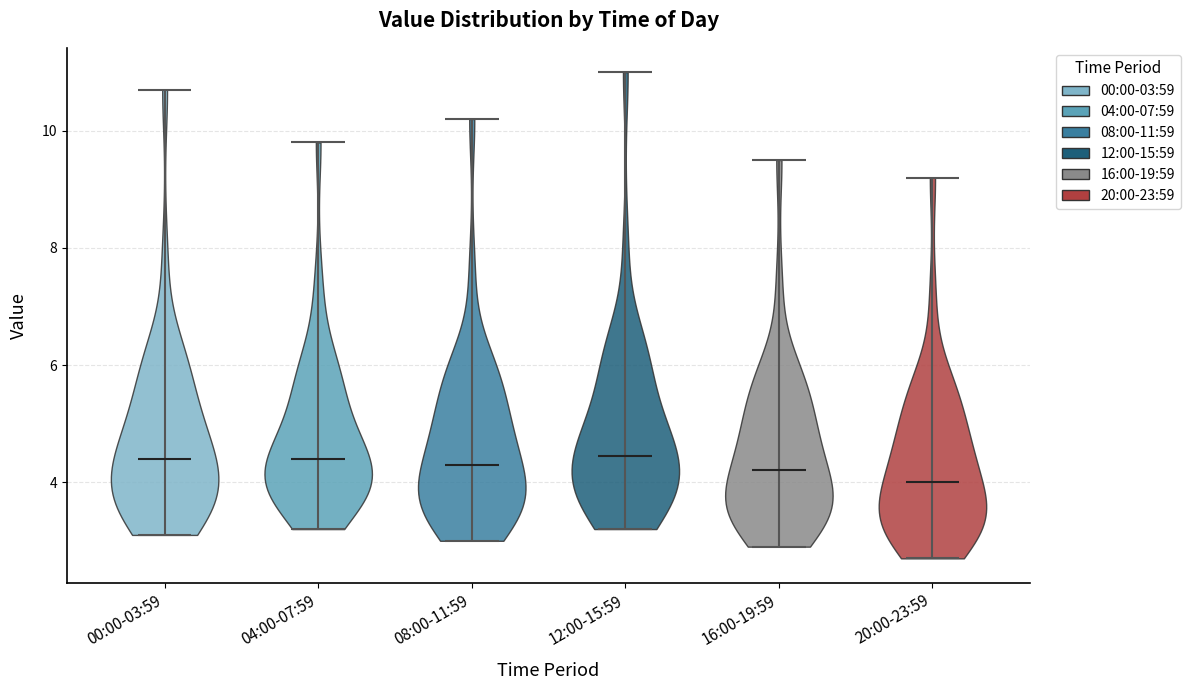

Where does the median line of the violin for 08:00-11:59 sit on the y-axis? The values are not printed on the chart, so give them approximately, as read against the axis.

4.4